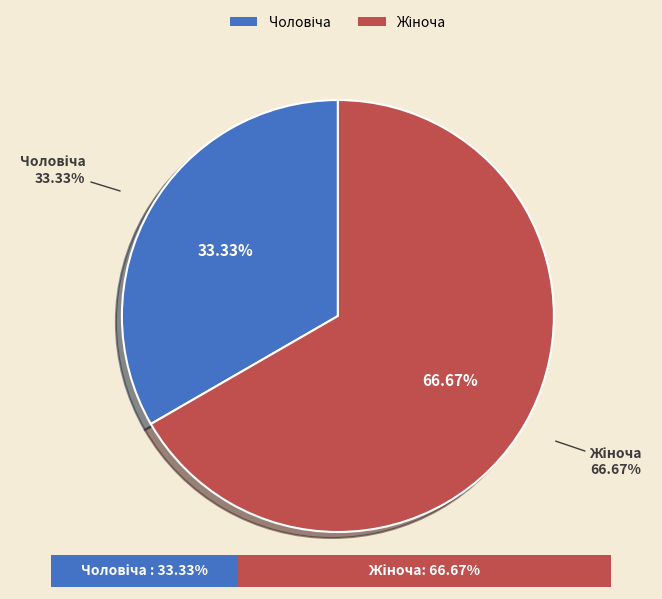

The Жіноча slice represents 67% of the pie. True or false?

True